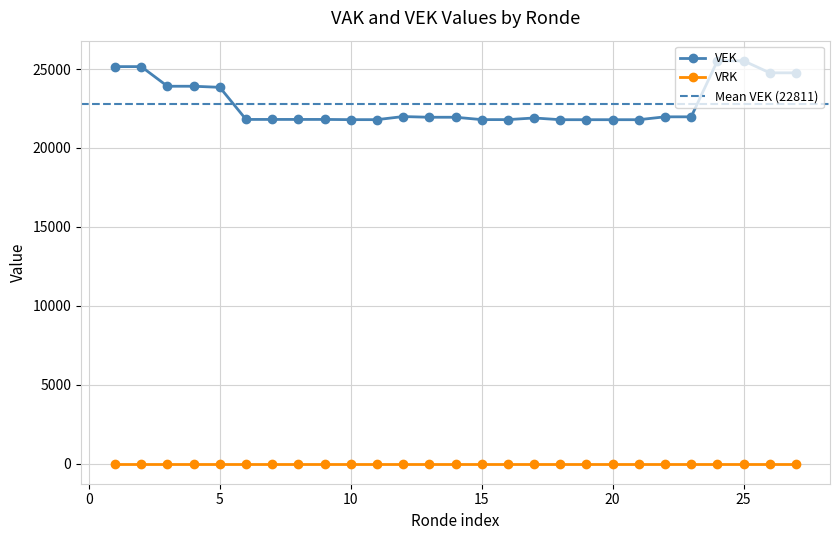

True or false: VEK and VRK cross at least once.

False